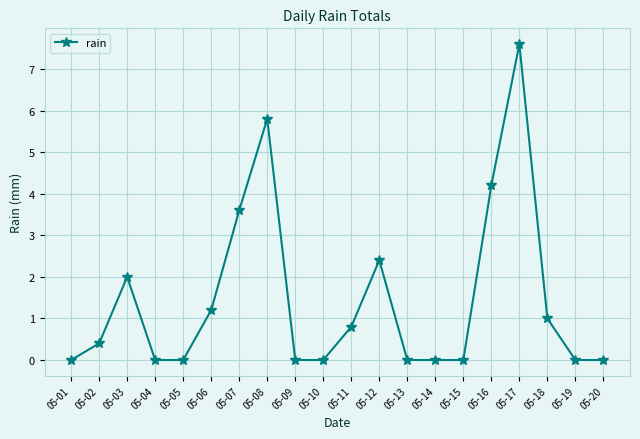

The chart shows a value of 5.2 at 05-09. True or false?

False